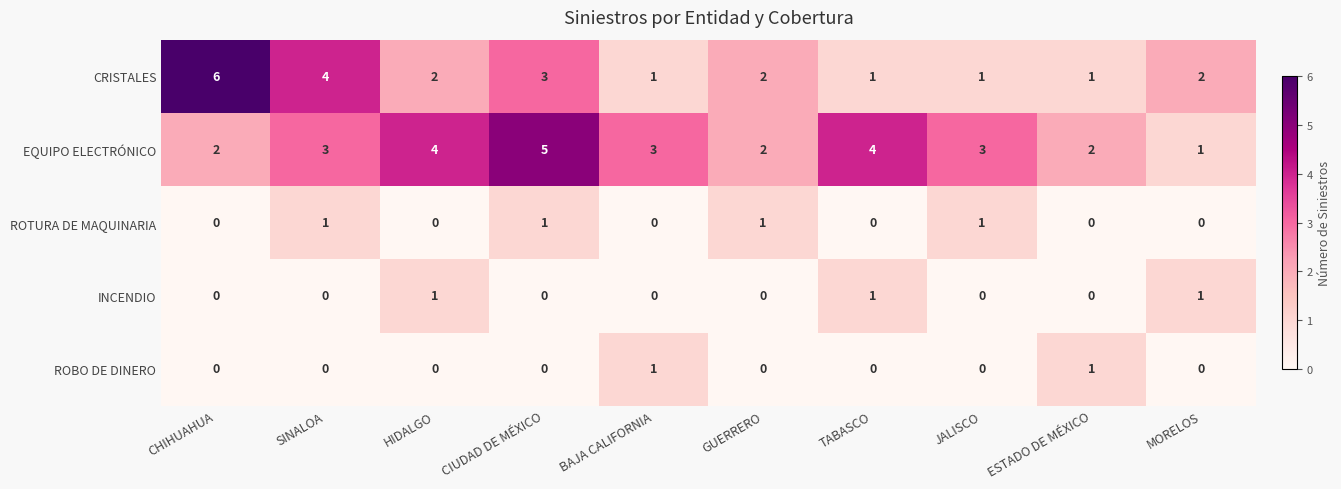

How many ROBO DE DINERO values are between 0 and 1?

10